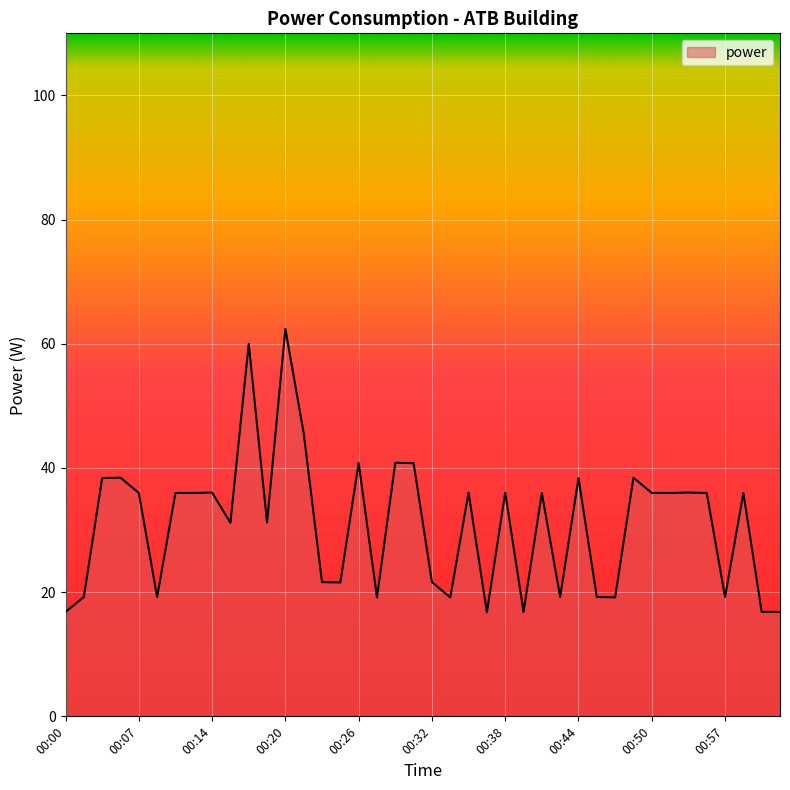

What is the sum of all values?

1240.9